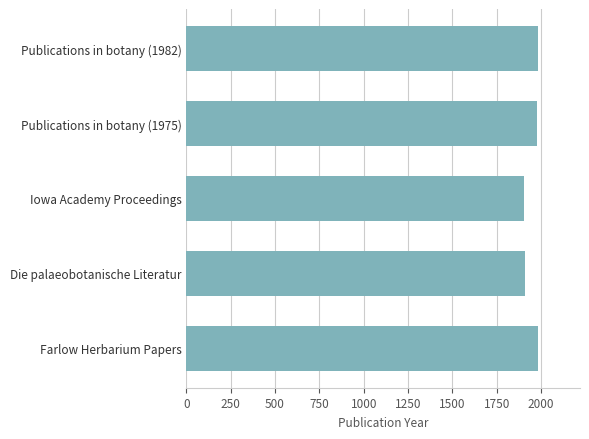

Is it true that the value at Farlow Herbarium Papers is 783?

False